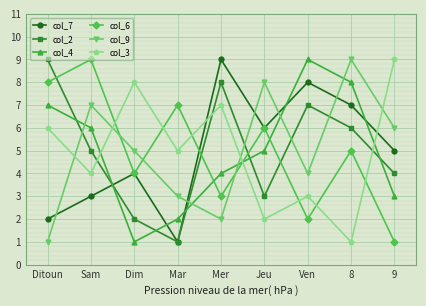

At which label is col_6 closest to 5?

8